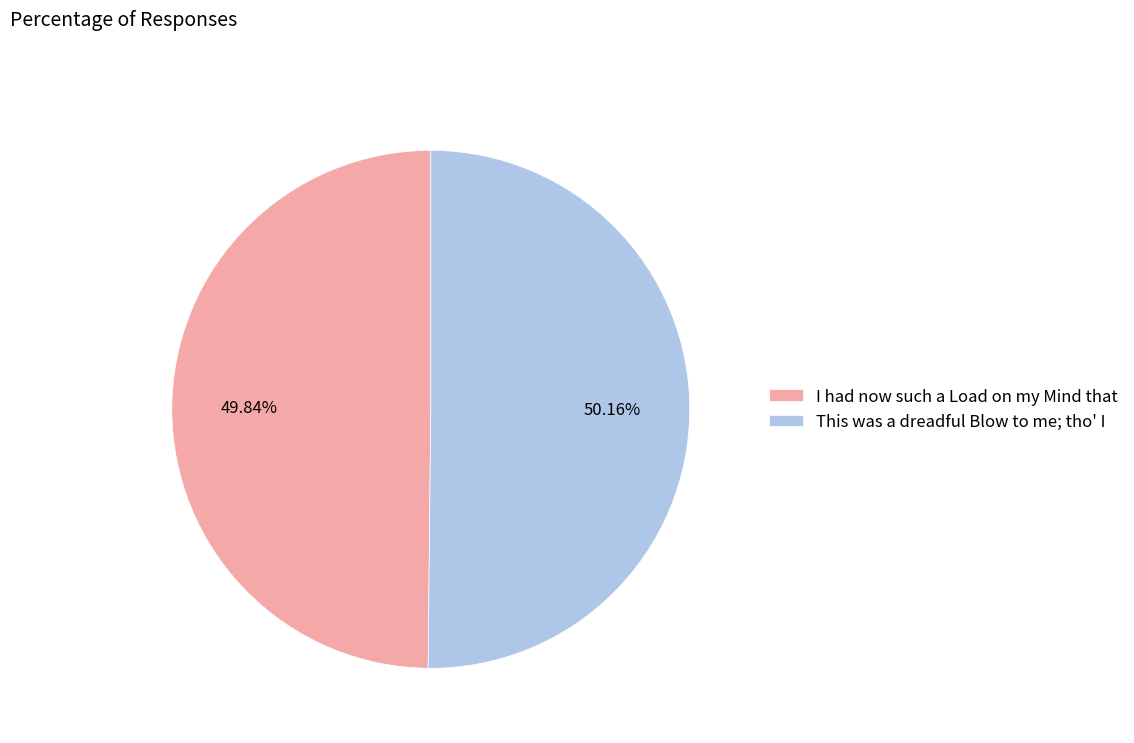

What is the ratio of the value at This was a dreadful Blow to me; tho' I to the value at I had now such a Load on my Mind that?

1.0